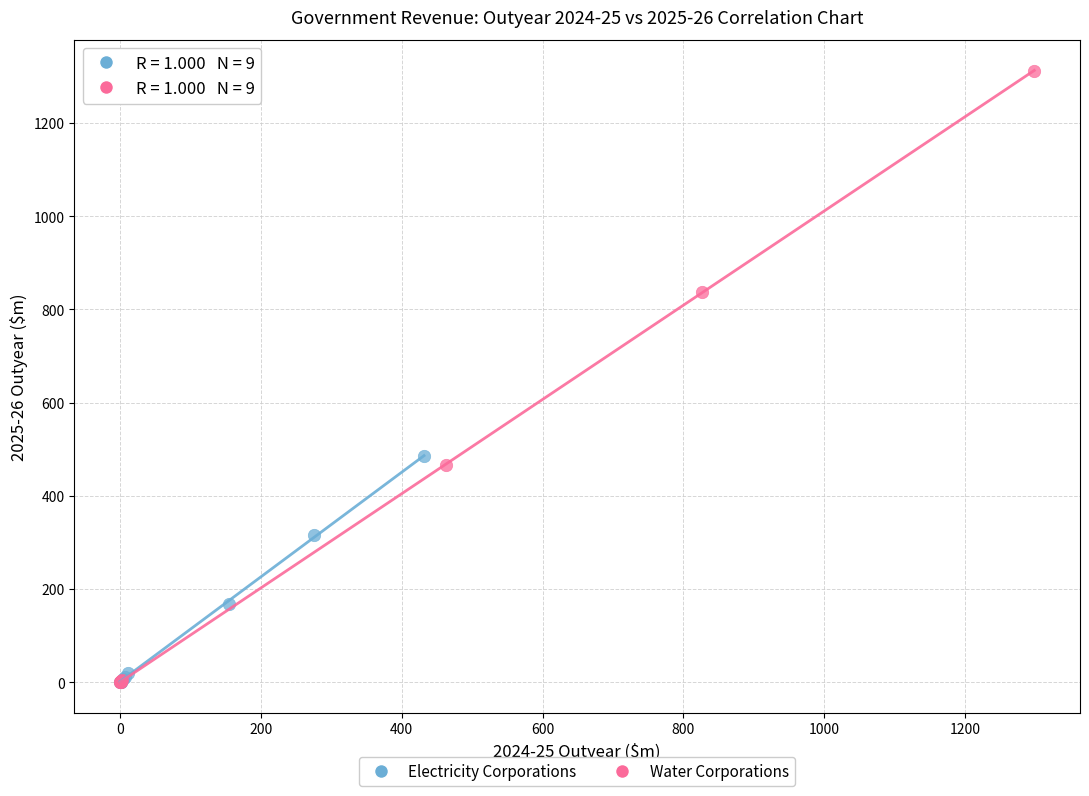

Which series has the largest Y range (max minus min)?

Water Corporations